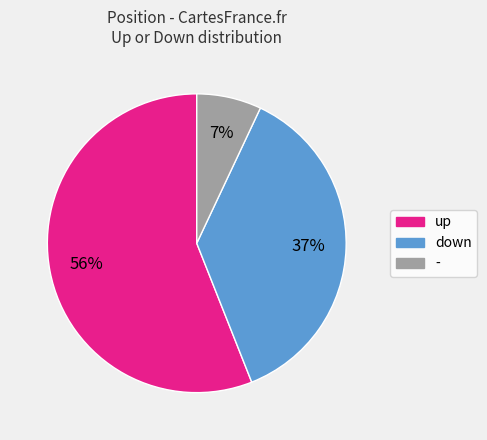

Which category accounts for the majority?

up